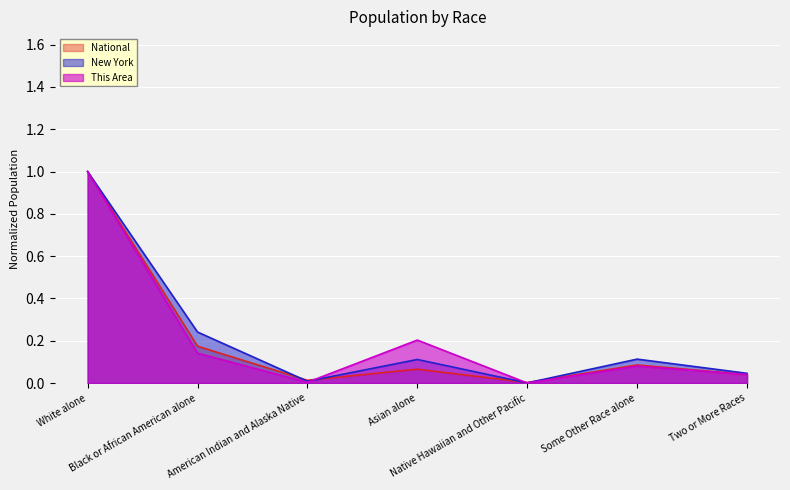

List the series in order of their overall mean, lowest first.

National, This Area, New York